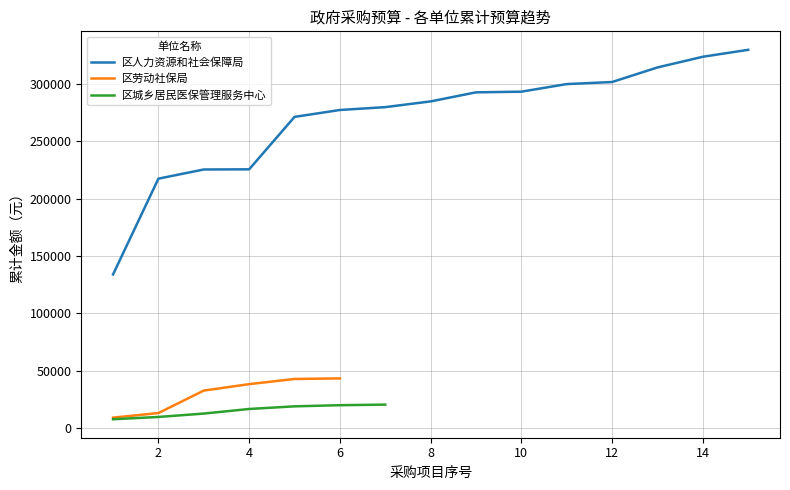

What is the sum of the 财政预算全额拨款 values at 区劳动社保局 and 区人力资源和社会保障局?

372811